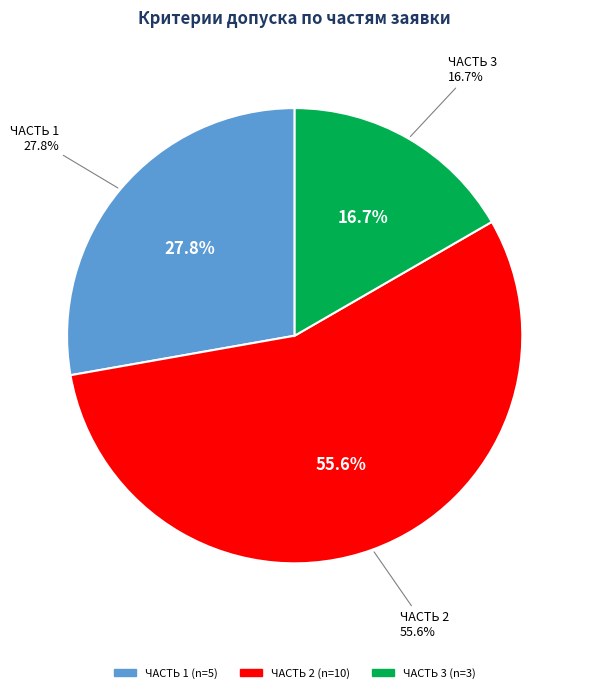

How many segments does this pie chart have?

3